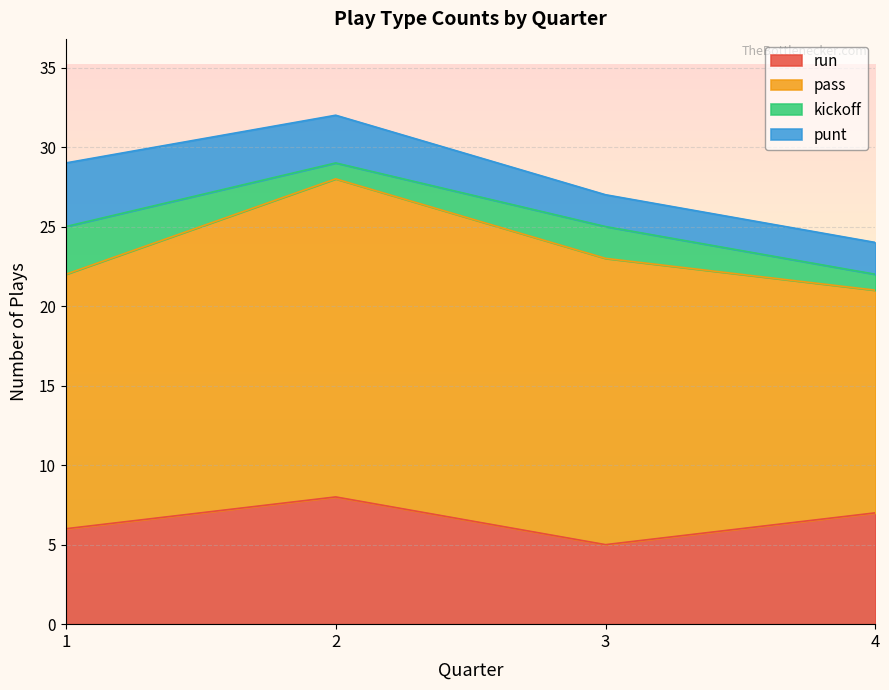

What is the difference between the second highest and minimum values in the kickoff series?

1